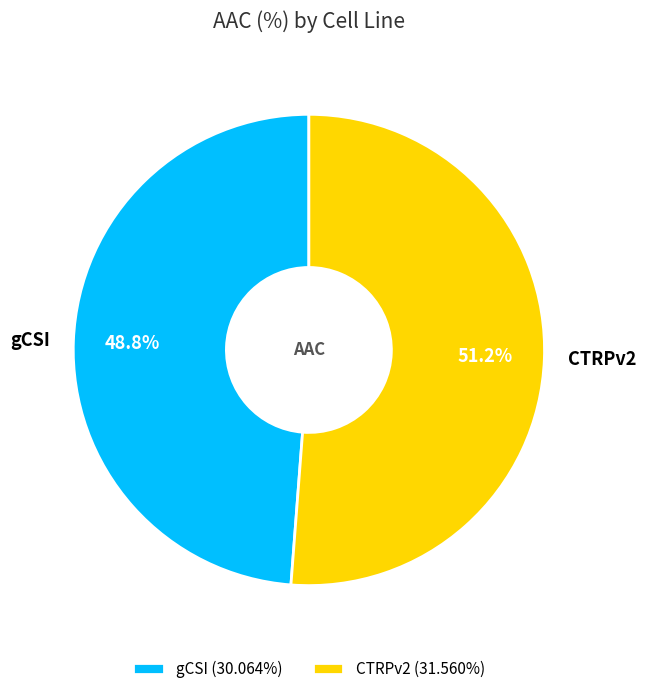

Does CTRPv2 represent more than half of the total?

Yes